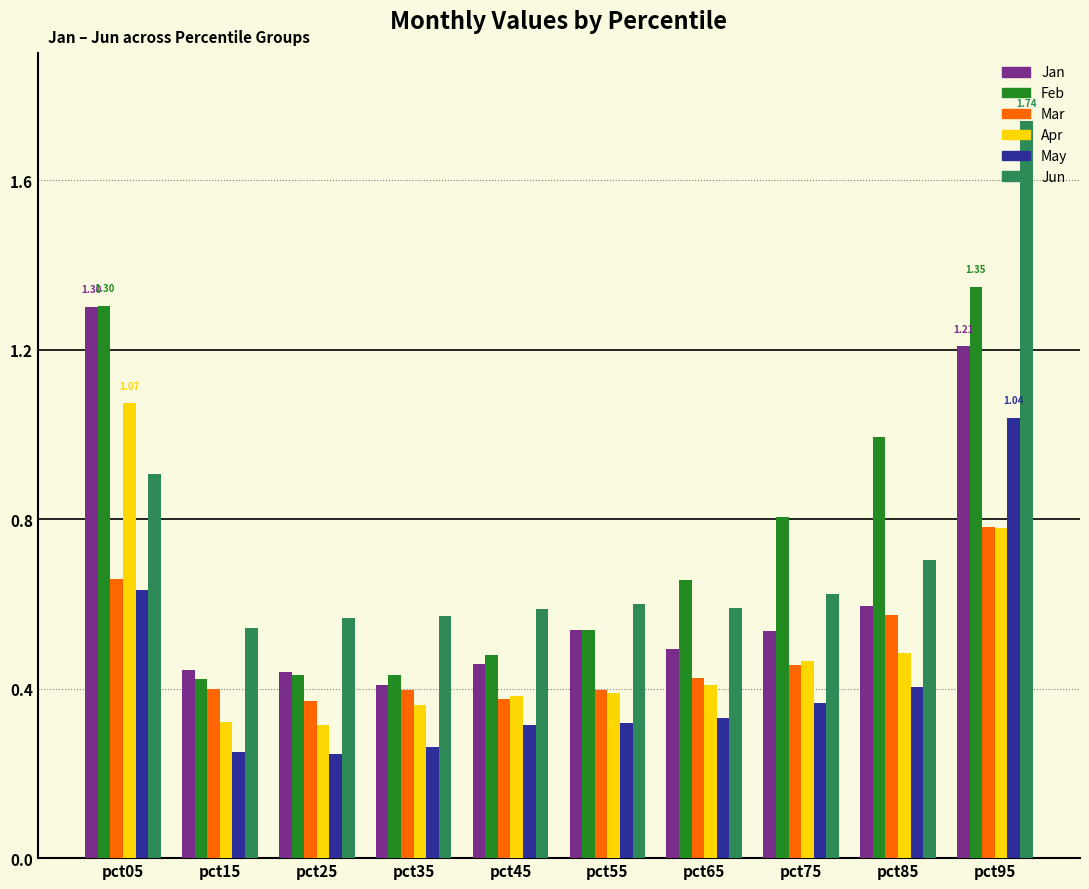

At which category is the sum across all series the highest?

pct95